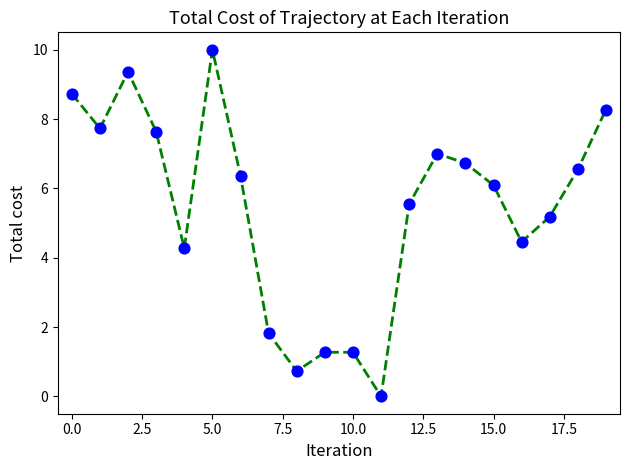

What is the maximum value shown in the chart?

10.0